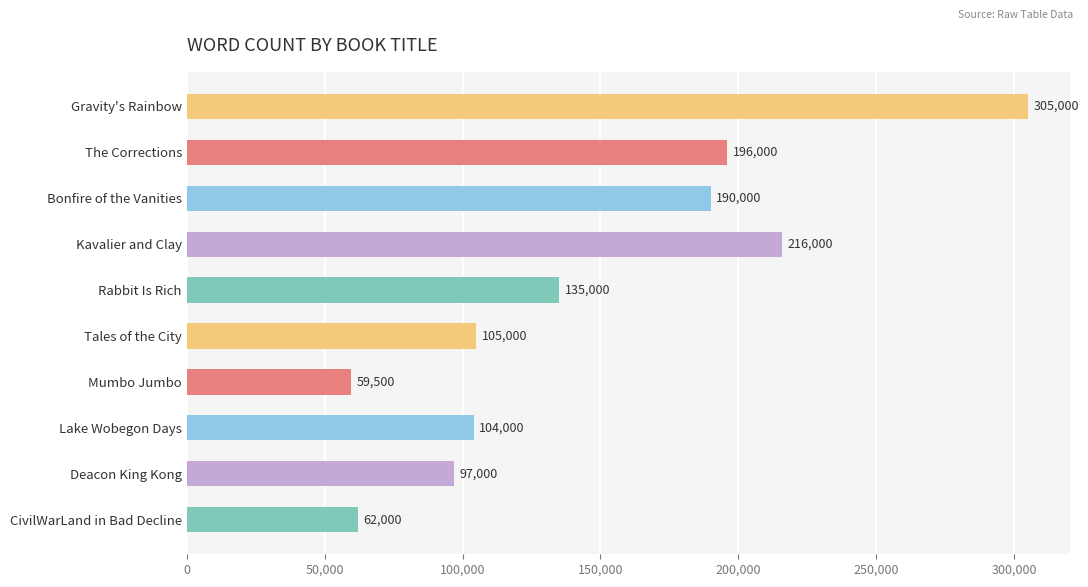

List the labels in order of value, largest first.

Gravity's Rainbow, Kavalier and Clay, The Corrections, Bonfire of the Vanities, Rabbit Is Rich, Tales of the City, Lake Wobegon Days, Deacon King Kong, CivilWarLand in Bad Decline, Mumbo Jumbo